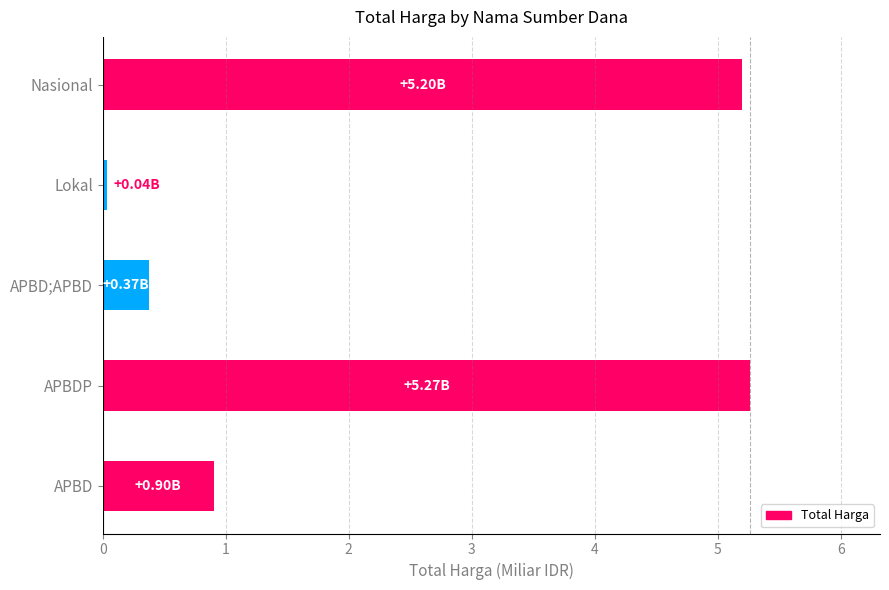

What is the change in value from APBD;APBD to Nasional?

+4.8